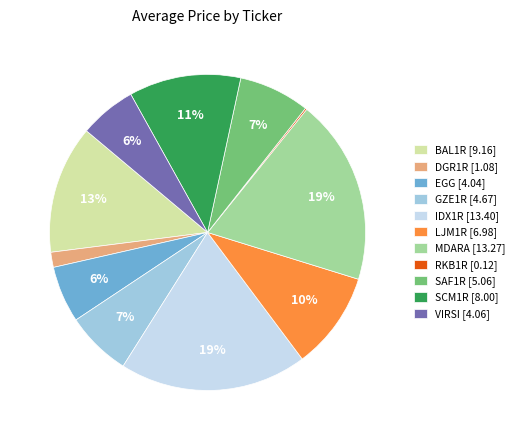

To the nearest percent, what portion does MDARA represent?

19%